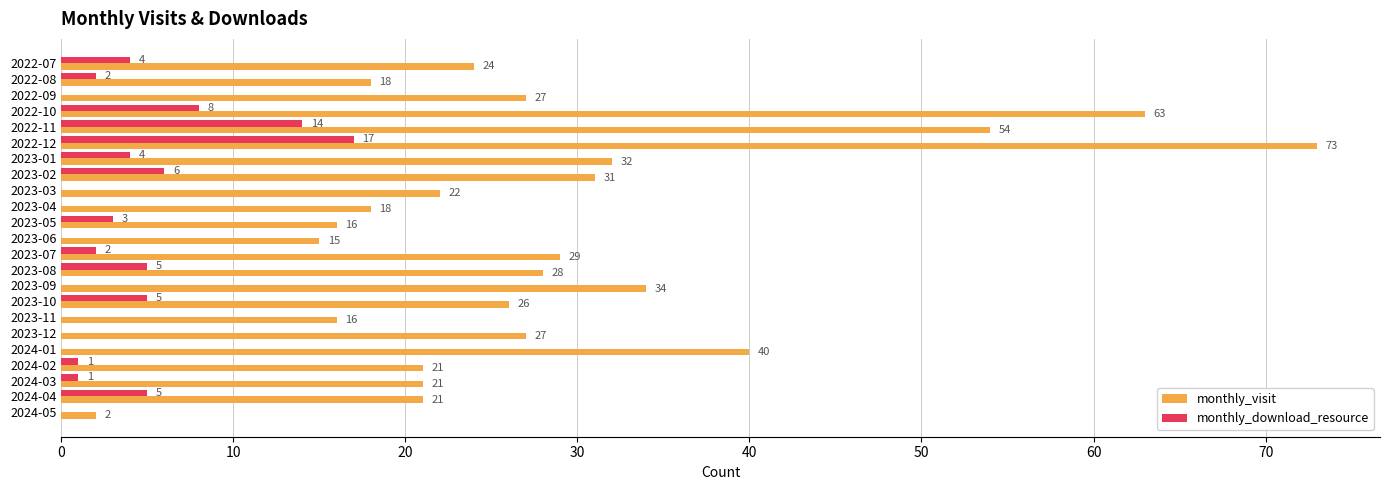

At which category is the sum across all series the highest?

2022-12